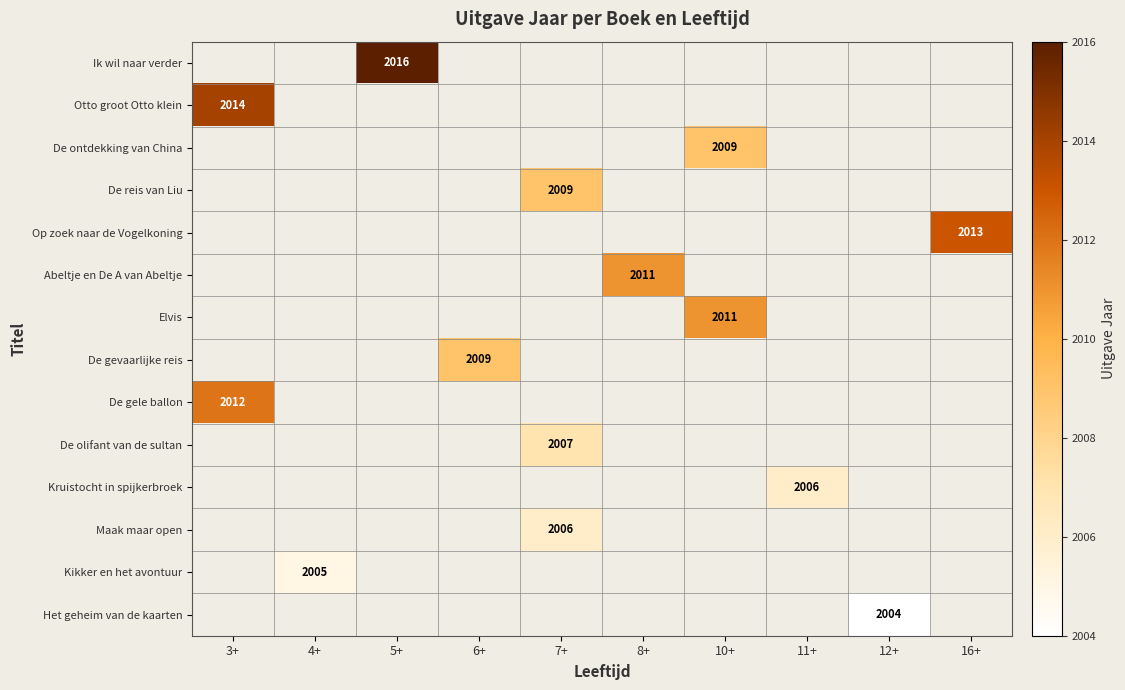

How many data points does each series have?

10